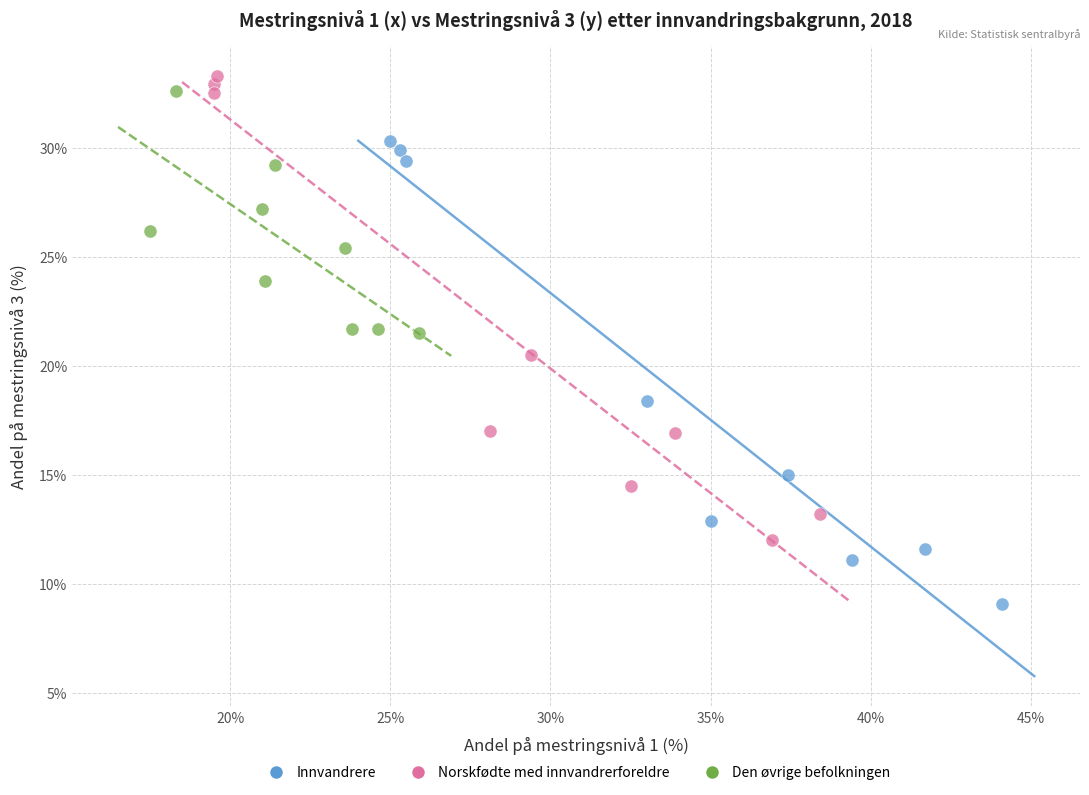

Which series reaches the minimum Y coordinate?

Innvandrere